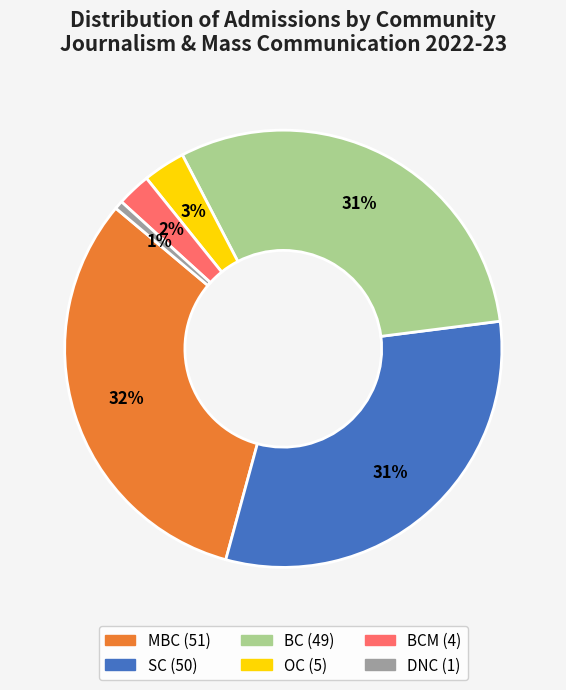

To the nearest percent, what is the difference between the largest and smallest slice percentages?

31%